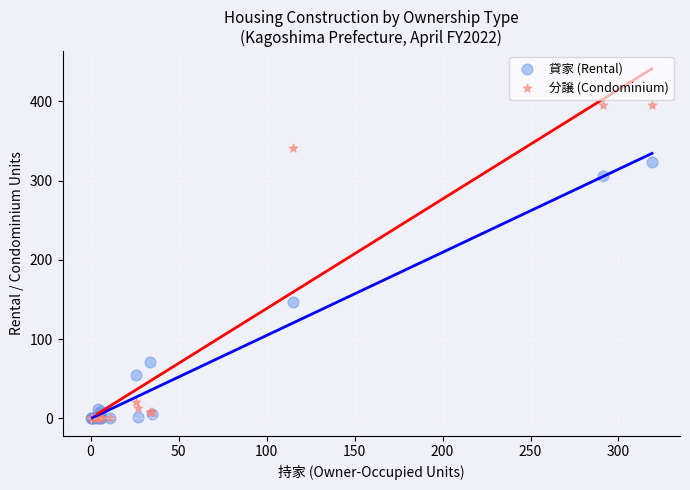

Which series contains the highest Y value?

分譲 (Condominium)